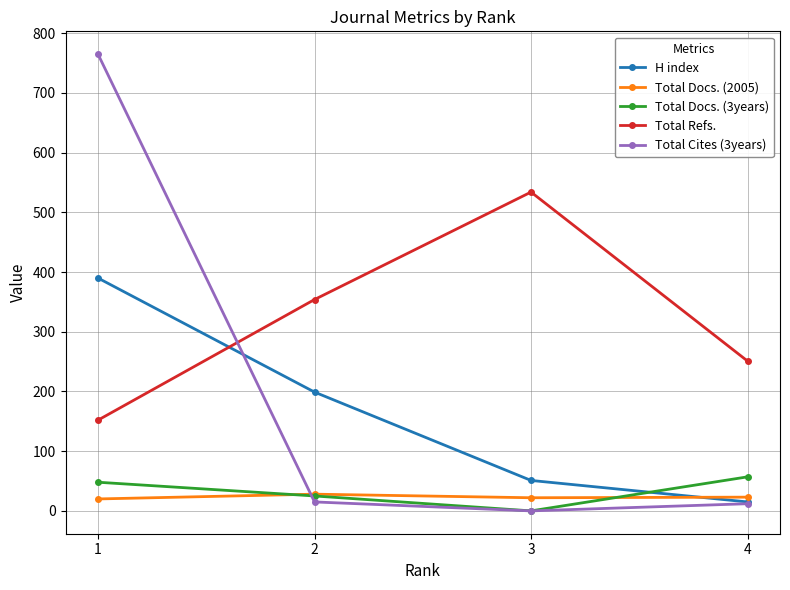

Which series changed the most between 2 and 4?

H index